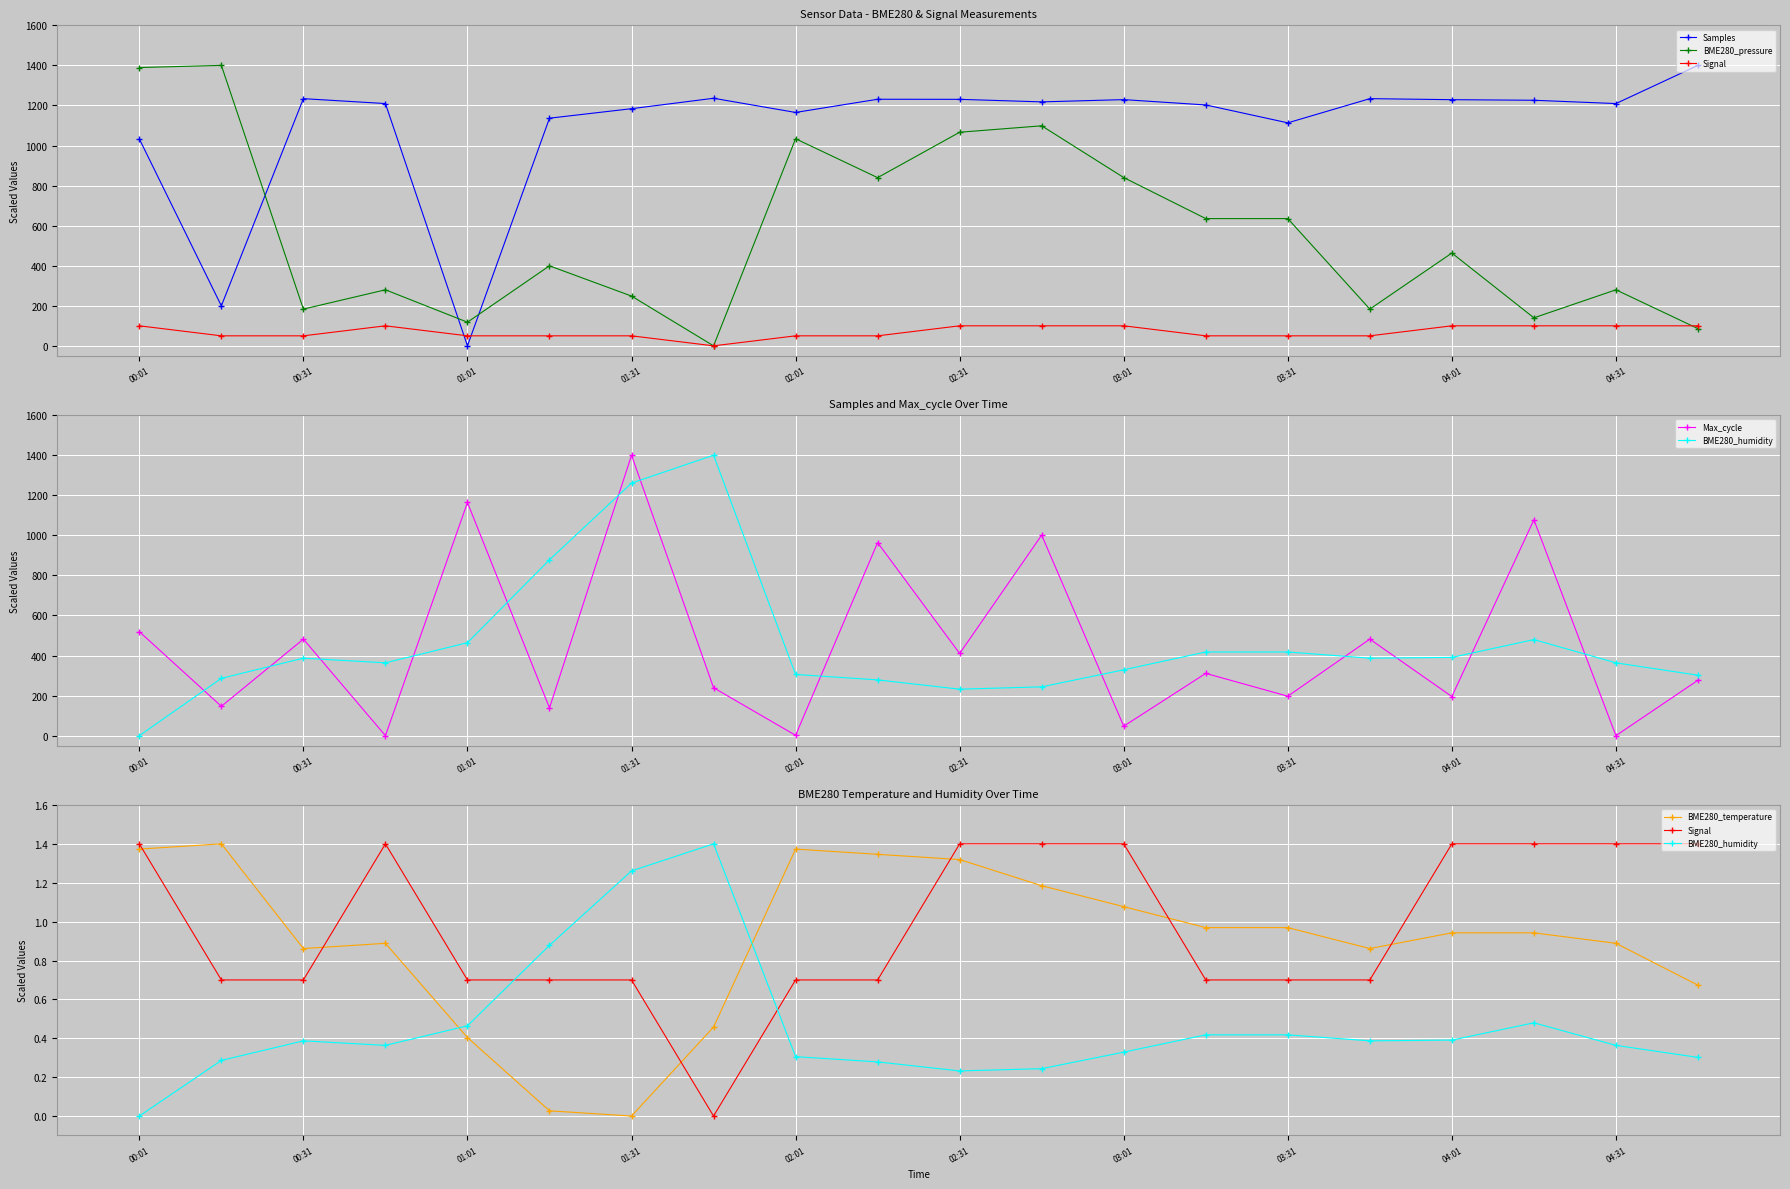

What is the sum of all Samples values?

21920.1